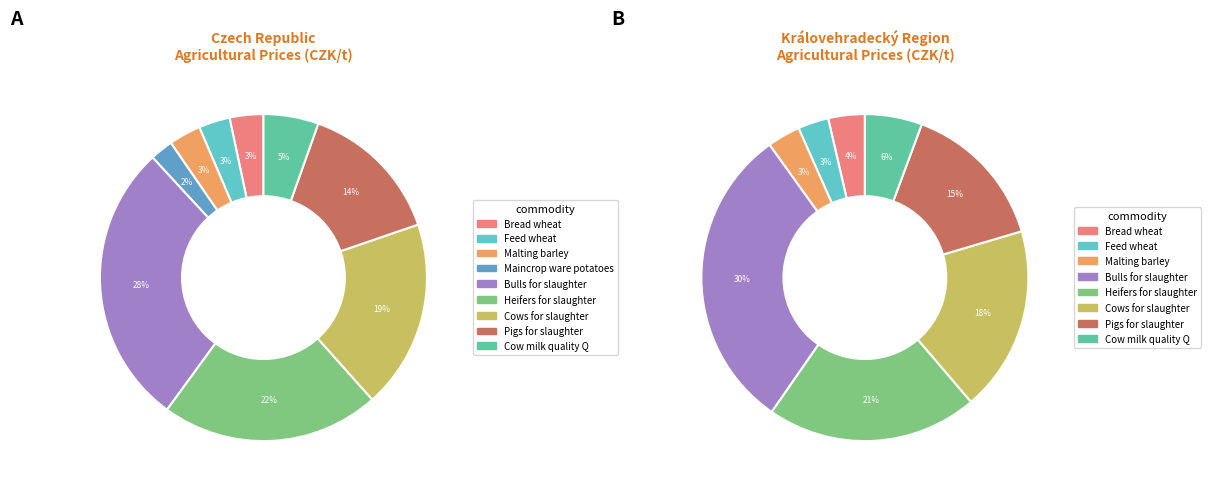

Is Feed wheat the majority of the pie?

No